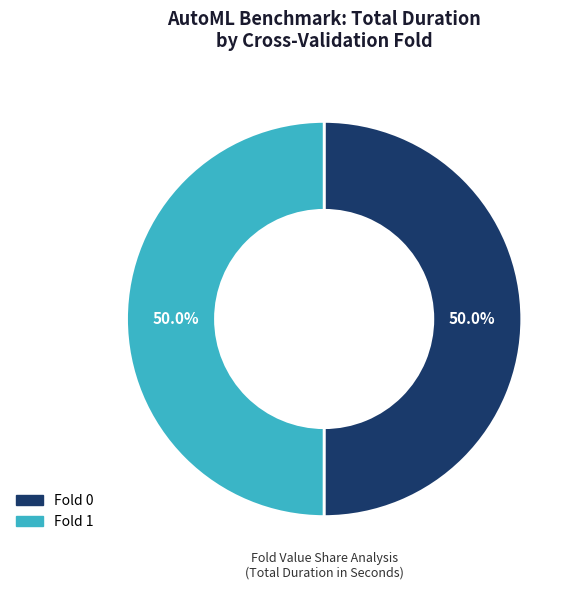

Do Fold 0 and Fold 1 together represent more than half of the pie?

Yes